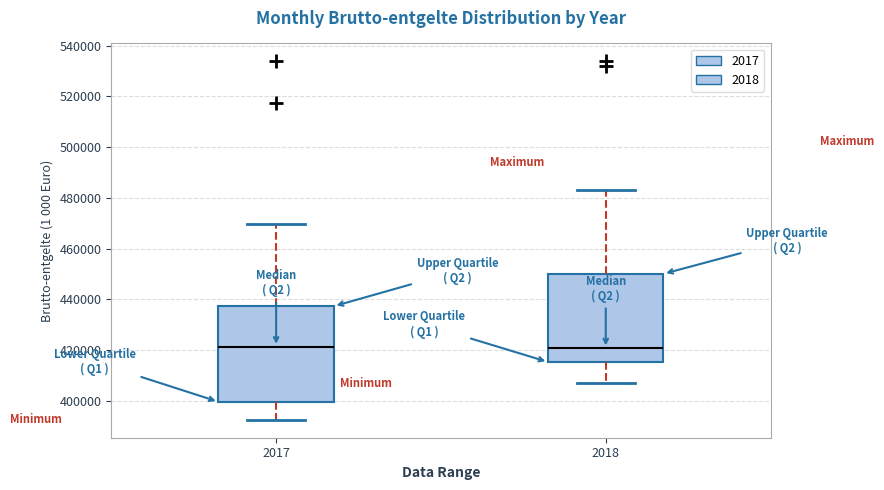

Comparing the boxes themselves (not the whiskers), which one is the tallest?

2017